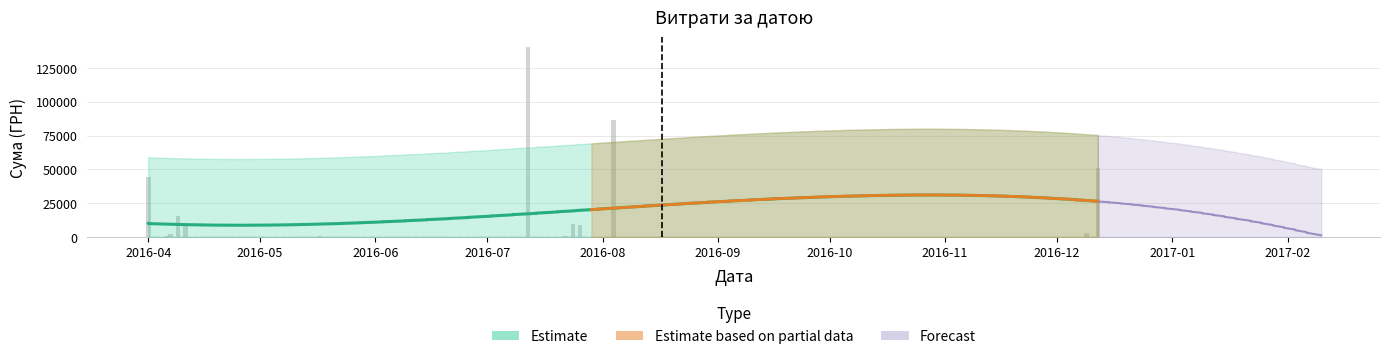

Reading left to right, what are all the values shown in this chart?

0=17384.5	1=27248.5	2=4758.0	3=4631.1	4=873.5	5=751.5	6=434.5	7=193.6	8=238.2	9=1829.5	10=4056.0	11=2303.5	12=6700.0	13=361.8	14=173.9	15=253.0	16=215.5	17=302.9	18=949.5	19=180.0	20=140706.2	21=379.4	22=1072.3	23=11.2	24=9960.8	25=359.1	26=8661.0	27=265.3	28=97.8	29=86589.3	30=361.8	31=522.0	32=3280.0	33=5590.0	34=6888.0	35=5251.0	36=8880.0	37=5801.0	38=3512.0	39=15050.0